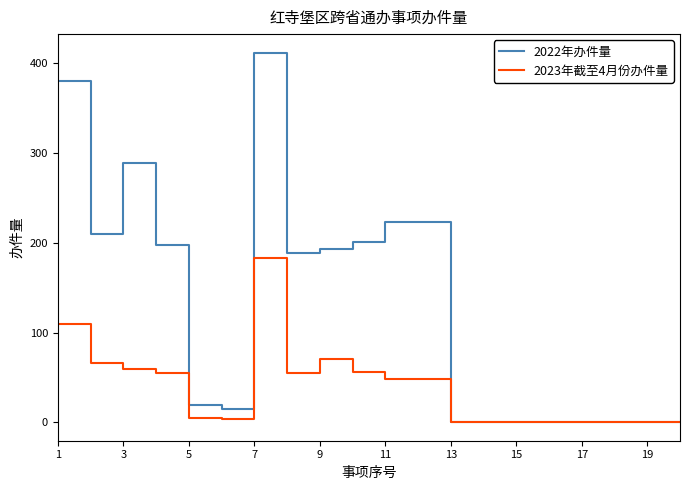

Does the chart have visible grid lines?

No